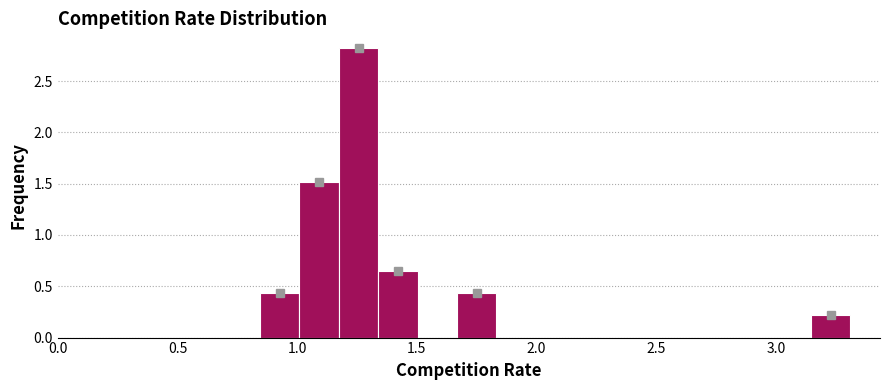

Read against the x-axis, roughly where is the centre of the tallest bar?

1.25